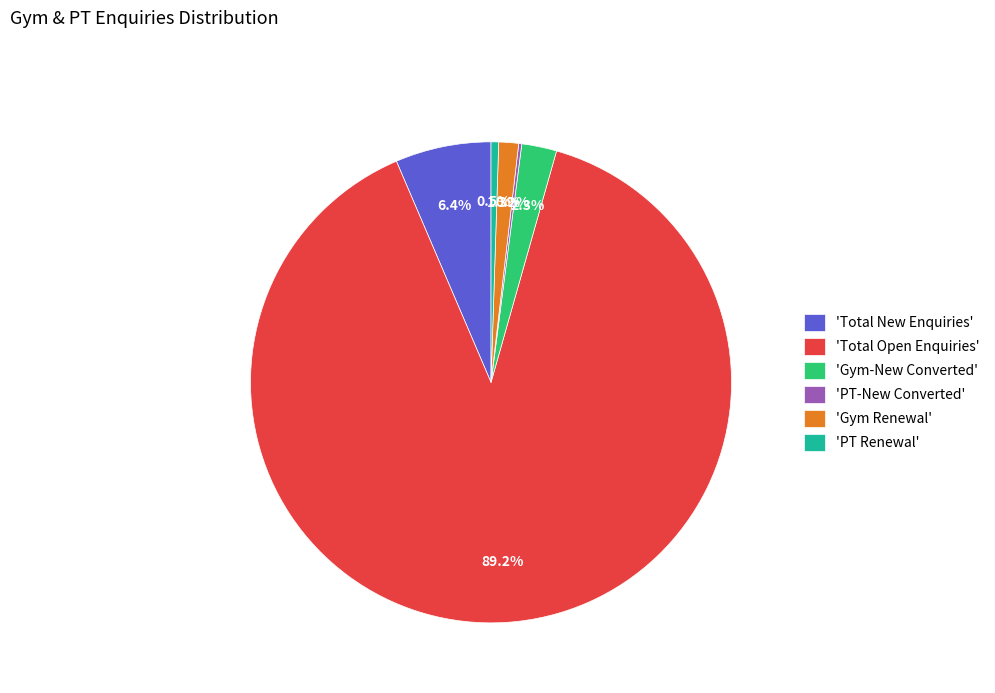

To the nearest percent, what is the average slice percentage?

17%